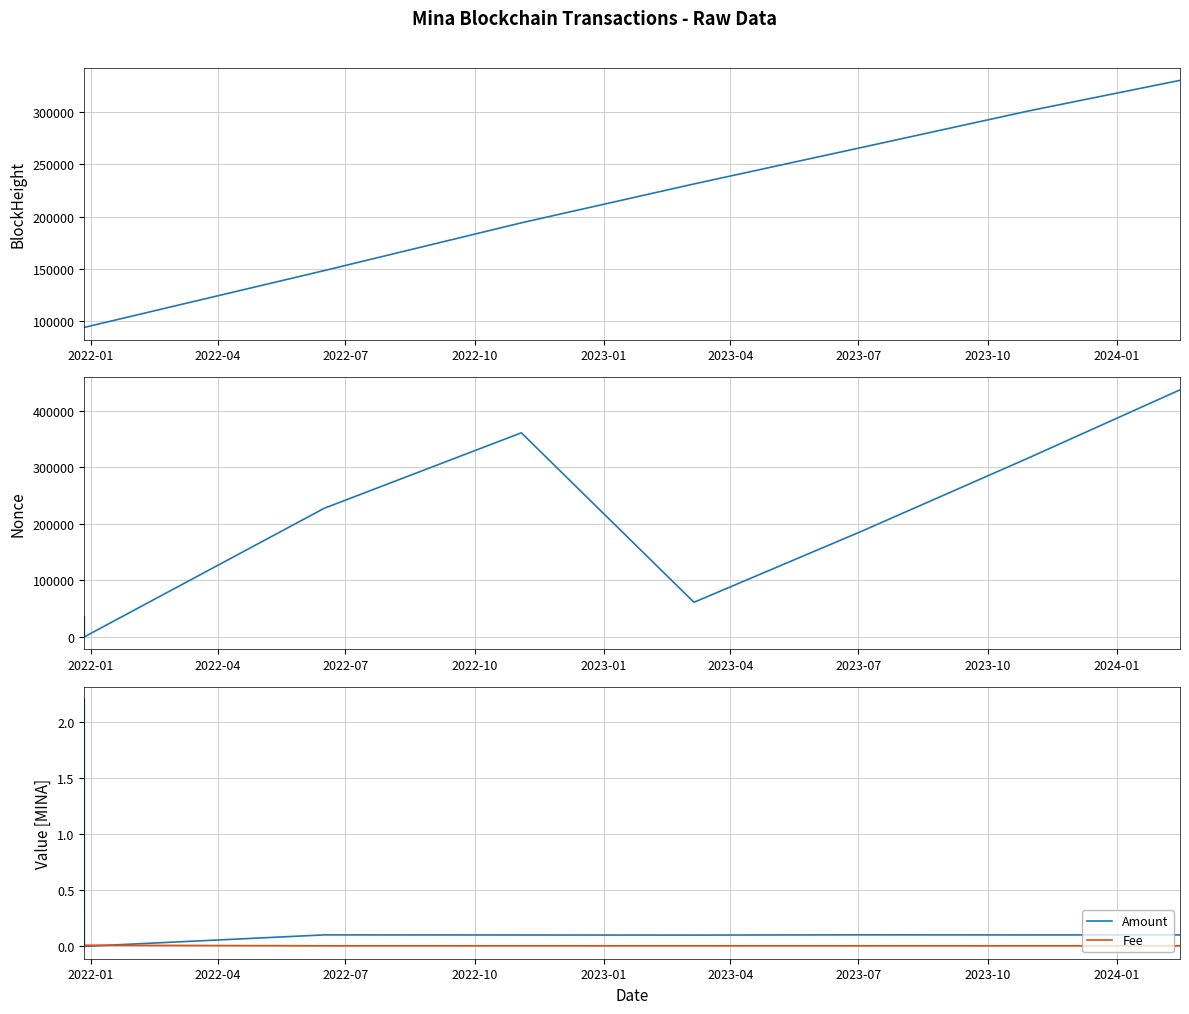

What is the greatest value displayed?

436945.0